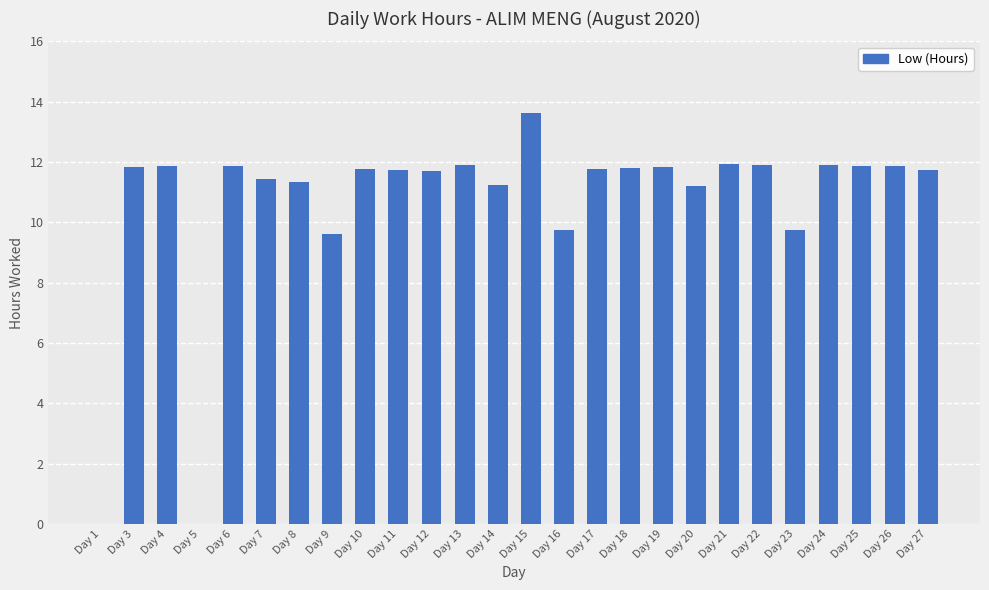

Which has a higher value, Day 7 or Day 26?

Day 26